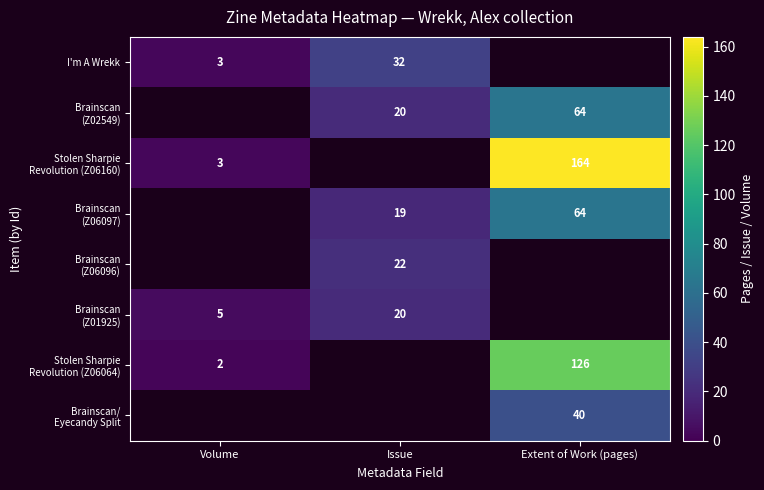

Which has a higher value, Issue or Extent of Work (pages)?

Extent of Work (pages)